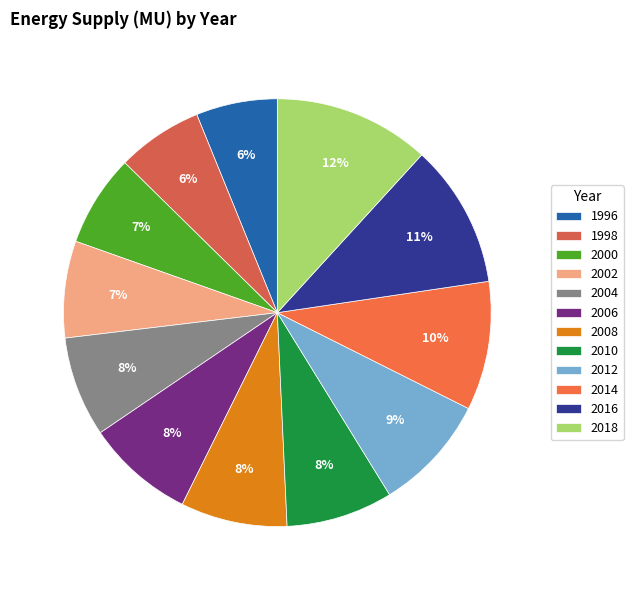

Is there a majority slice in this chart?

No